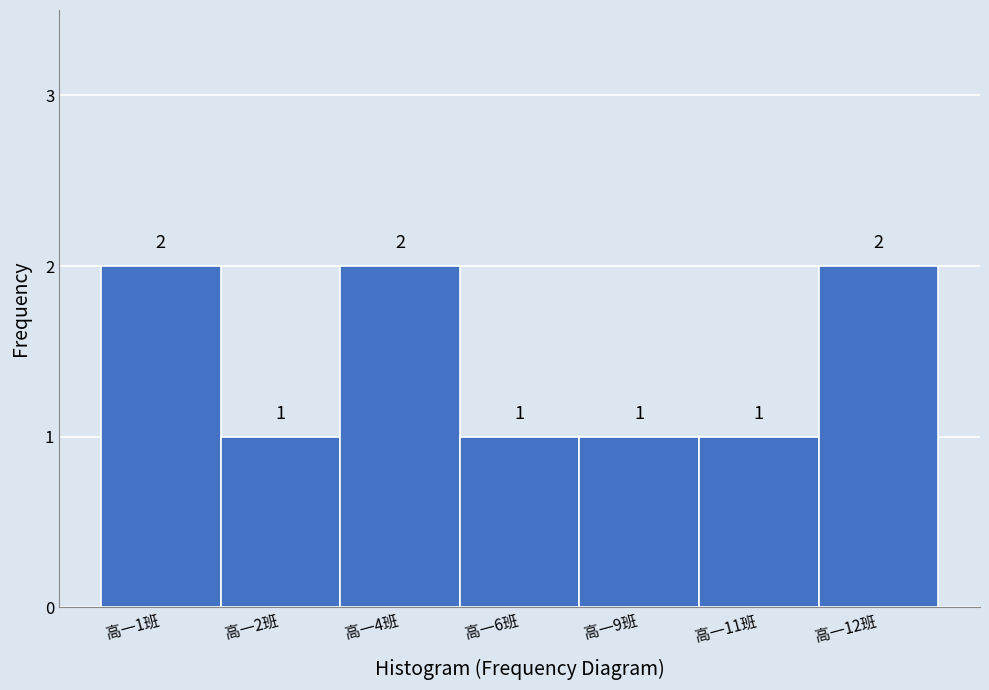

Reading left to right, what are all the values shown in this chart?

高一1班=2	高一2班=1	高一4班=2	高一6班=1	高一9班=1	高一11班=1	高一12班=2